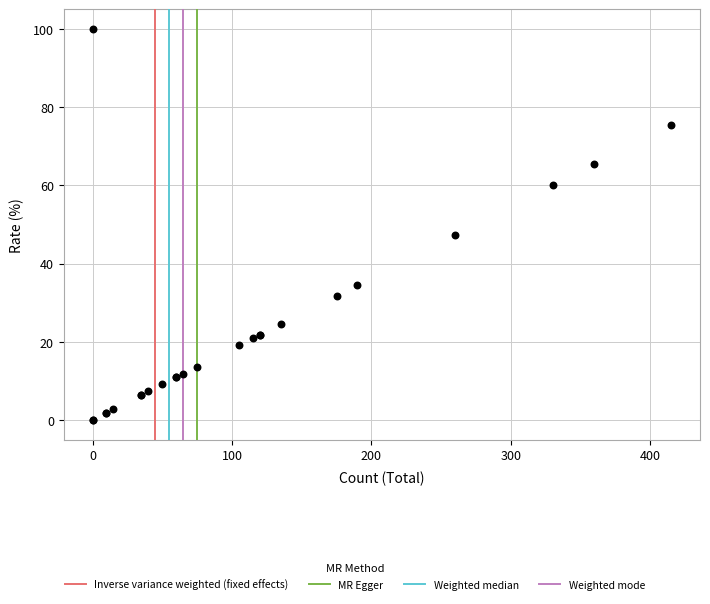

What Y value in the scatter plot is closest to 50?

47.3